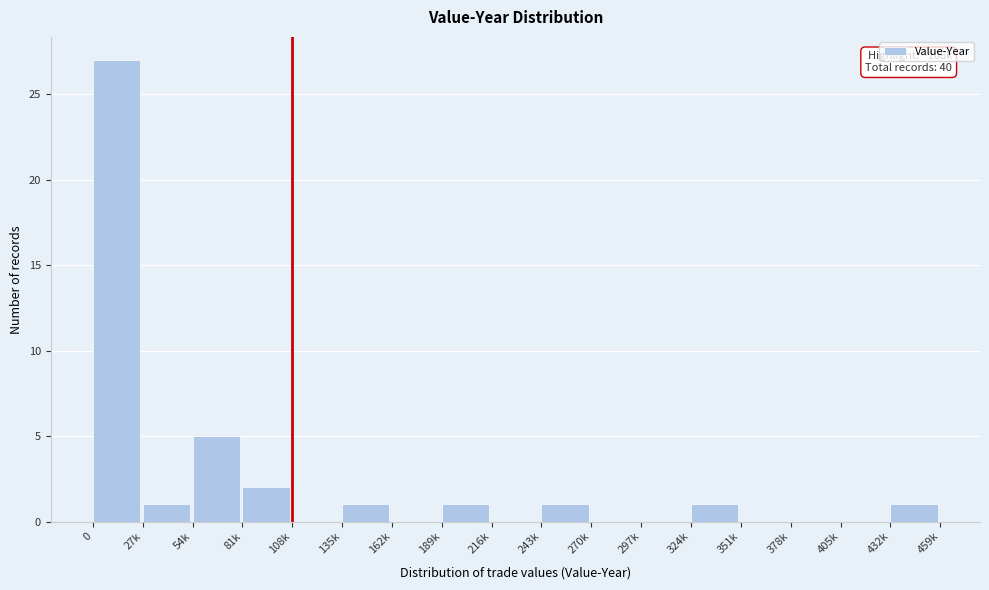

Reading left to right, what are all the values shown in this chart?

0=27	27k=1	54k=5	81k=2	108k=0	135k=1	162k=0	189k=1	216k=0	243k=1	270k=0	297k=0	324k=1	351k=0	378k=0	405k=0	432k=1